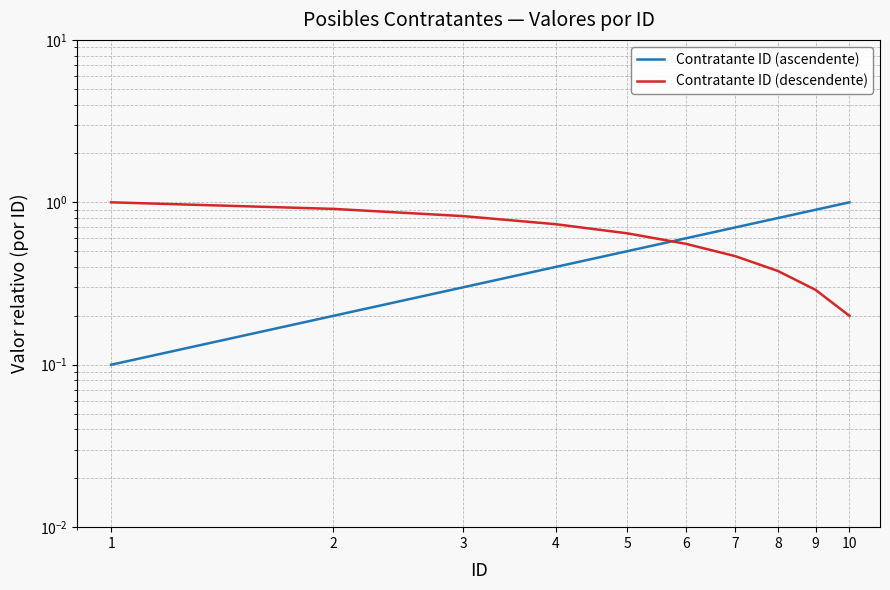

True or false: Contratante ID (descendente) has more than 0 points higher than both neighbors.

False